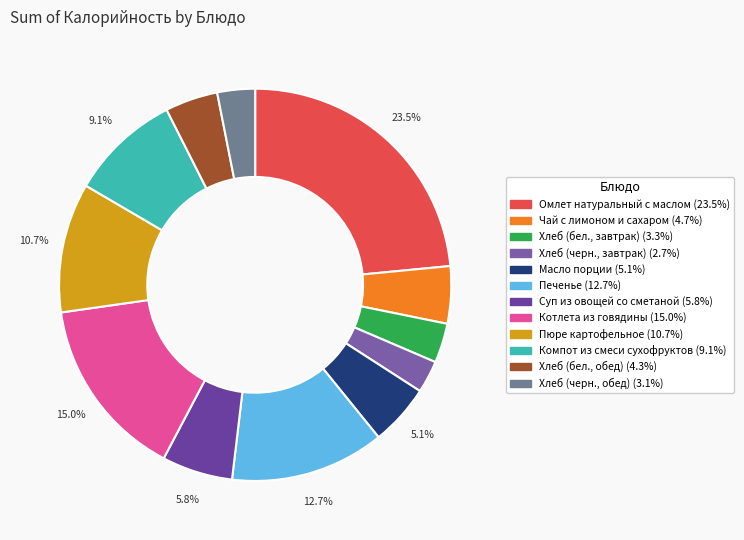

Which slice is the largest?

Омлет натуральный с маслом